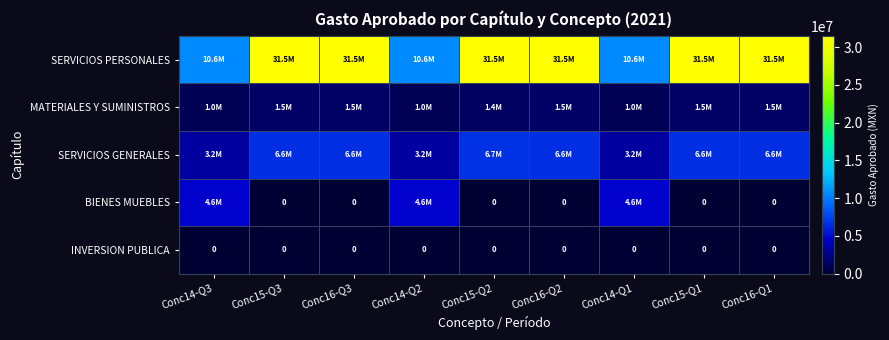

How many data points does each series have?

9